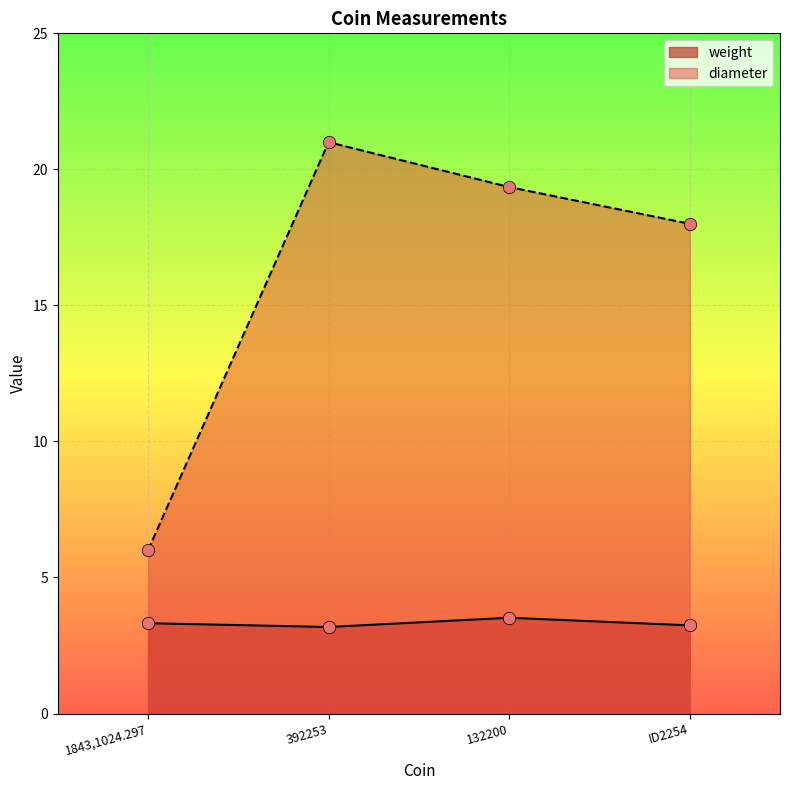

At how many categories does at least one series exceed 7?

3